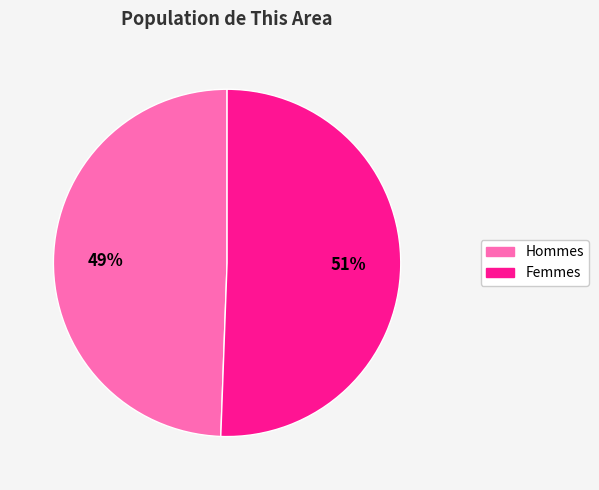

To the nearest percent, what is the average slice percentage?

50%